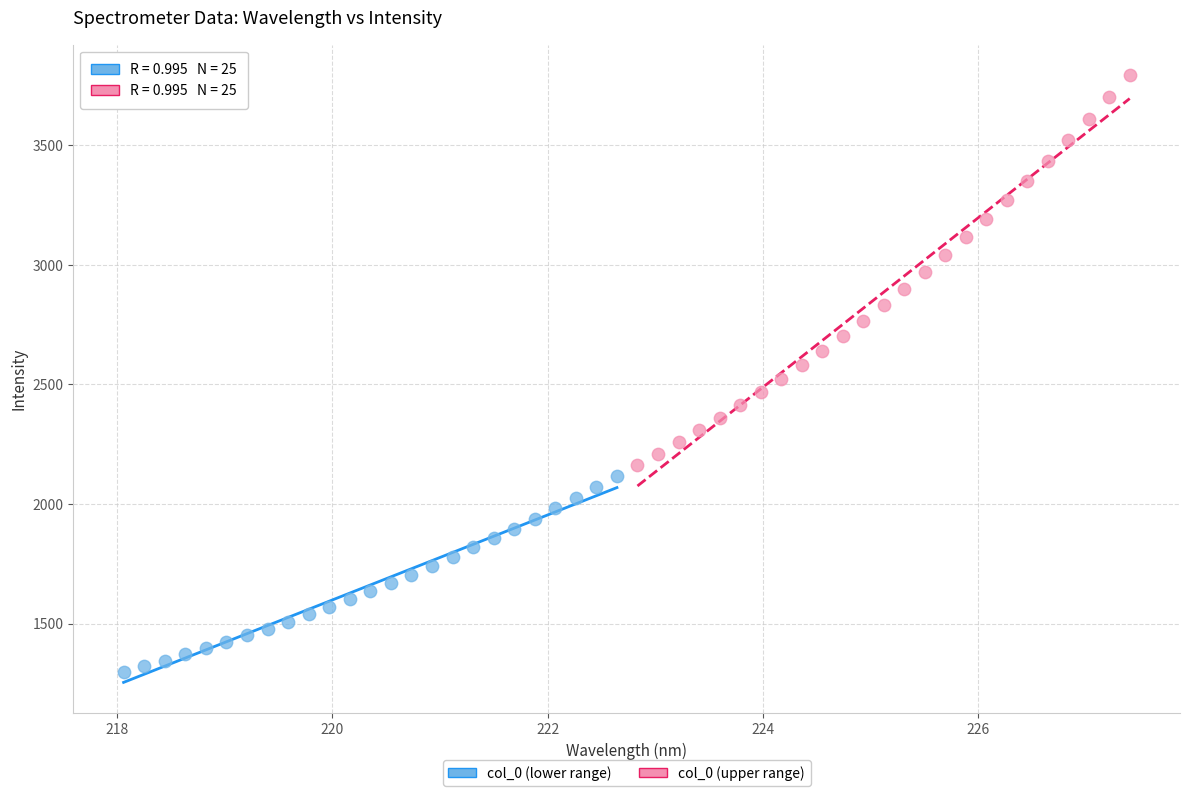

Which series reaches the minimum Y coordinate?

col_0 (lower range)